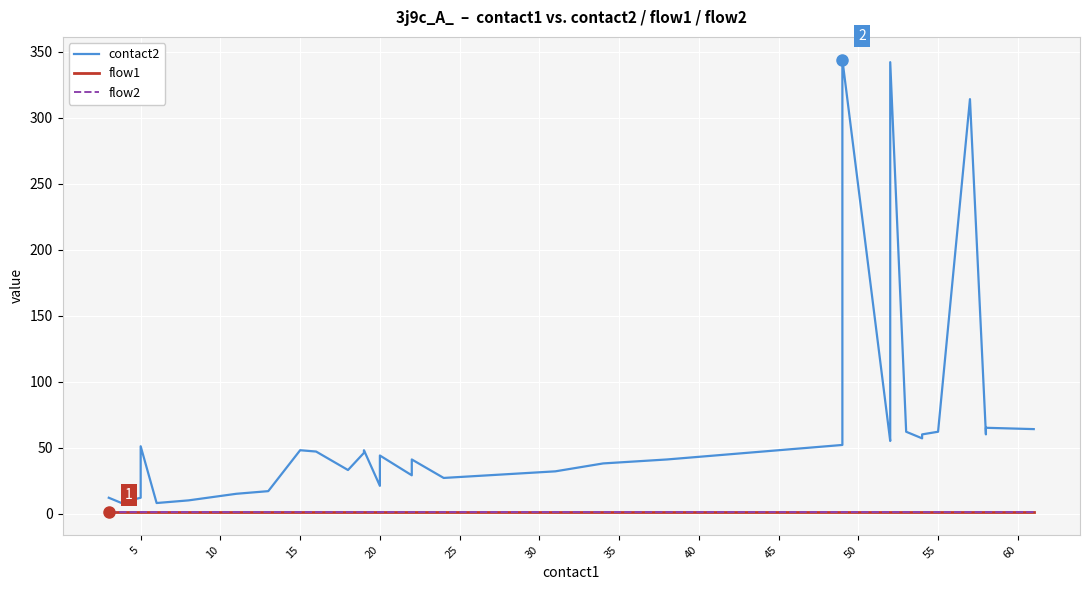

True or false: flow1 has more than 2 interior local peaks.

False